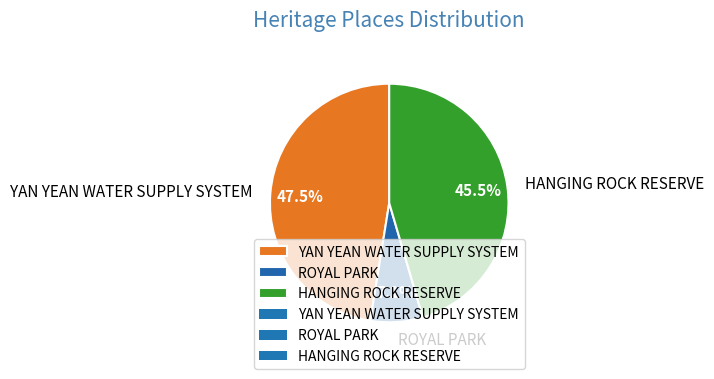

Is the sum of YAN YEAN WATER SUPPLY SYSTEM and HANGING ROCK RESERVE greater than half?

Yes